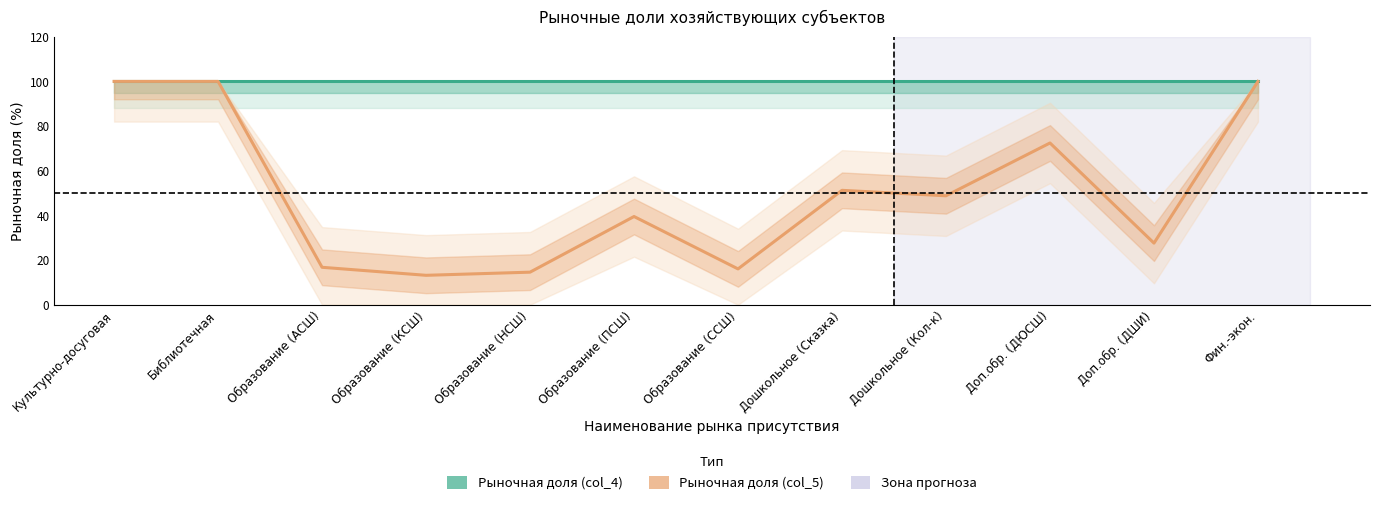

Which series has the largest range (max minus min)?

Рыночная доля (col_5)